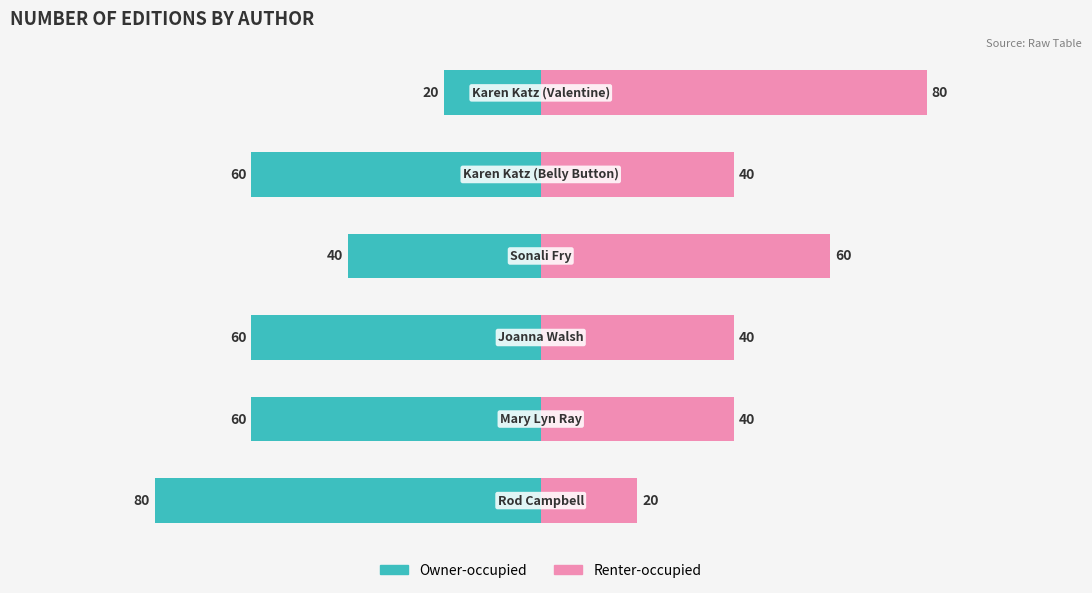

What are all the series names shown in the legend?

Owner-occupied, Renter-occupied